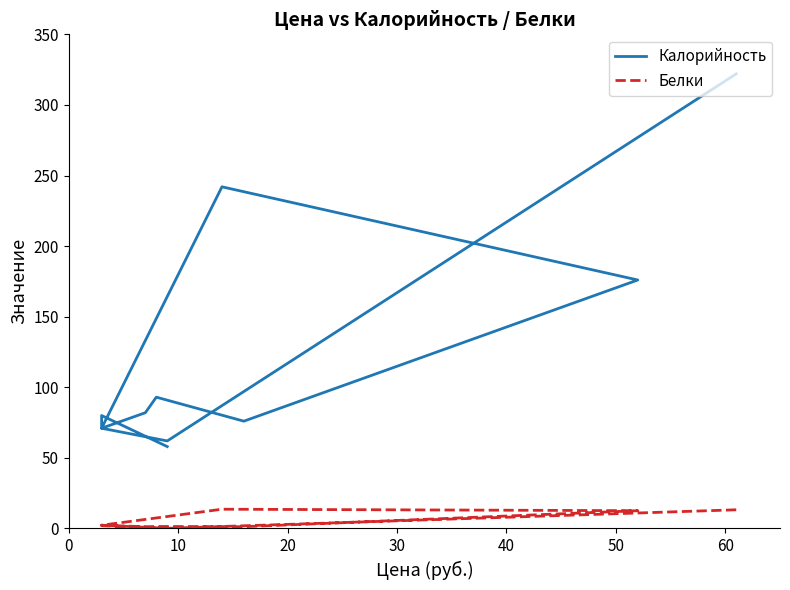

What is the maximum value shown in the chart?

322.0